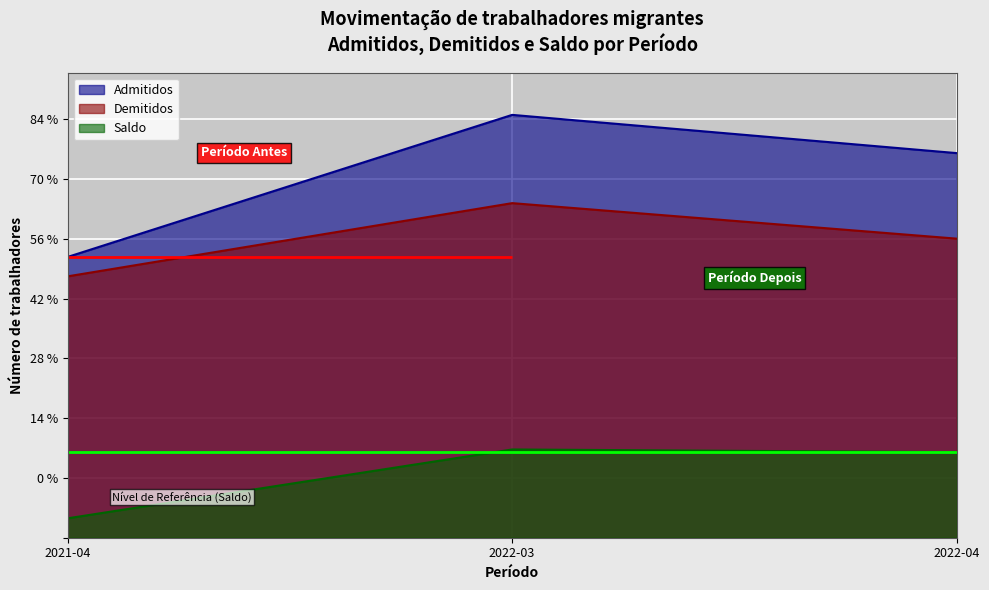

What is the spread (max minus min) of values at 2022-04?

10009